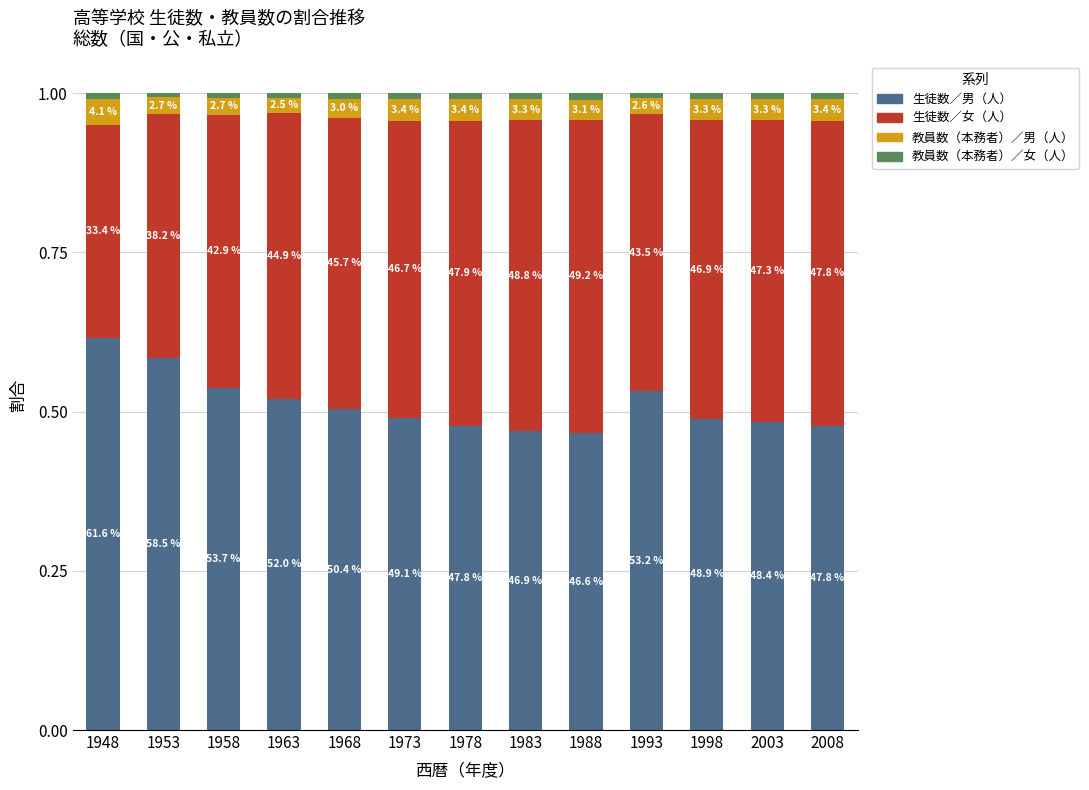

Which series has the largest total across all categories?

生徒数／男（人）